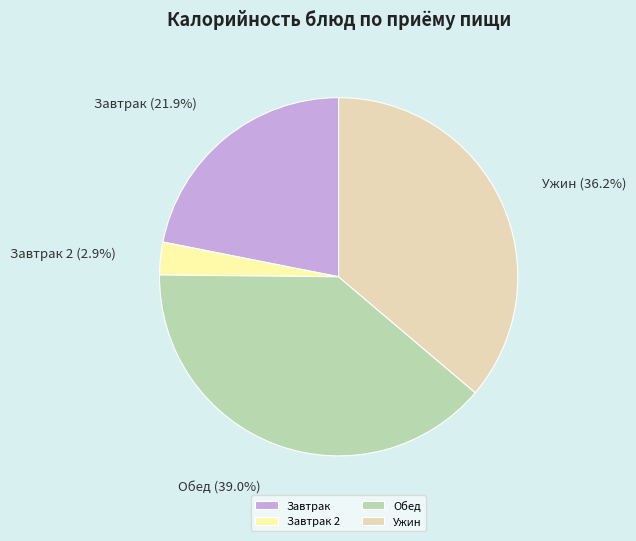

Rank the categories by value from lowest to highest.

Завтрак 2, Завтрак, Ужин, Обед